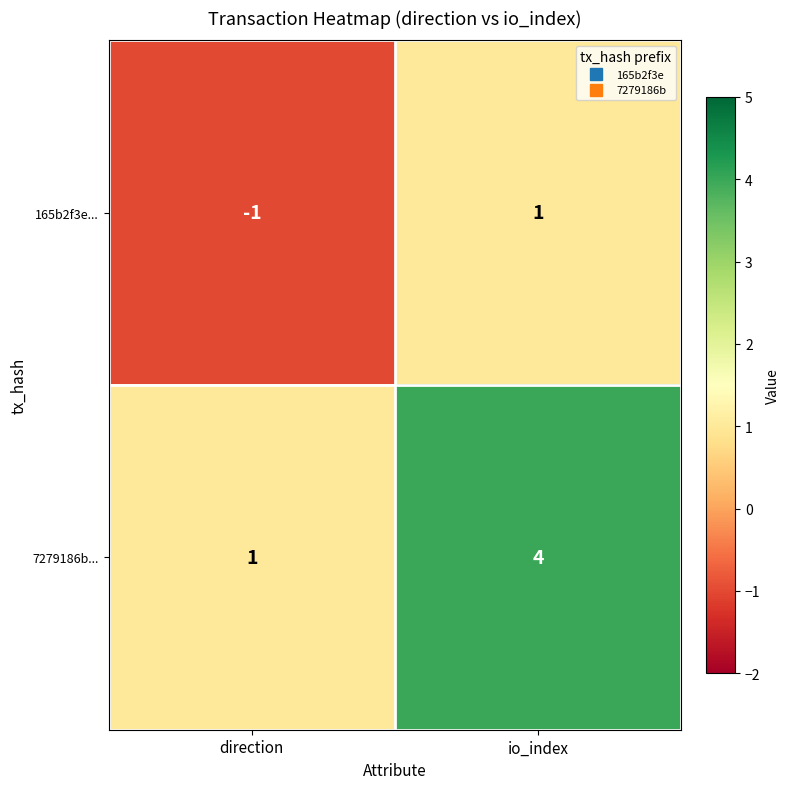

At which category does the chart reach its minimum across all series?

direction